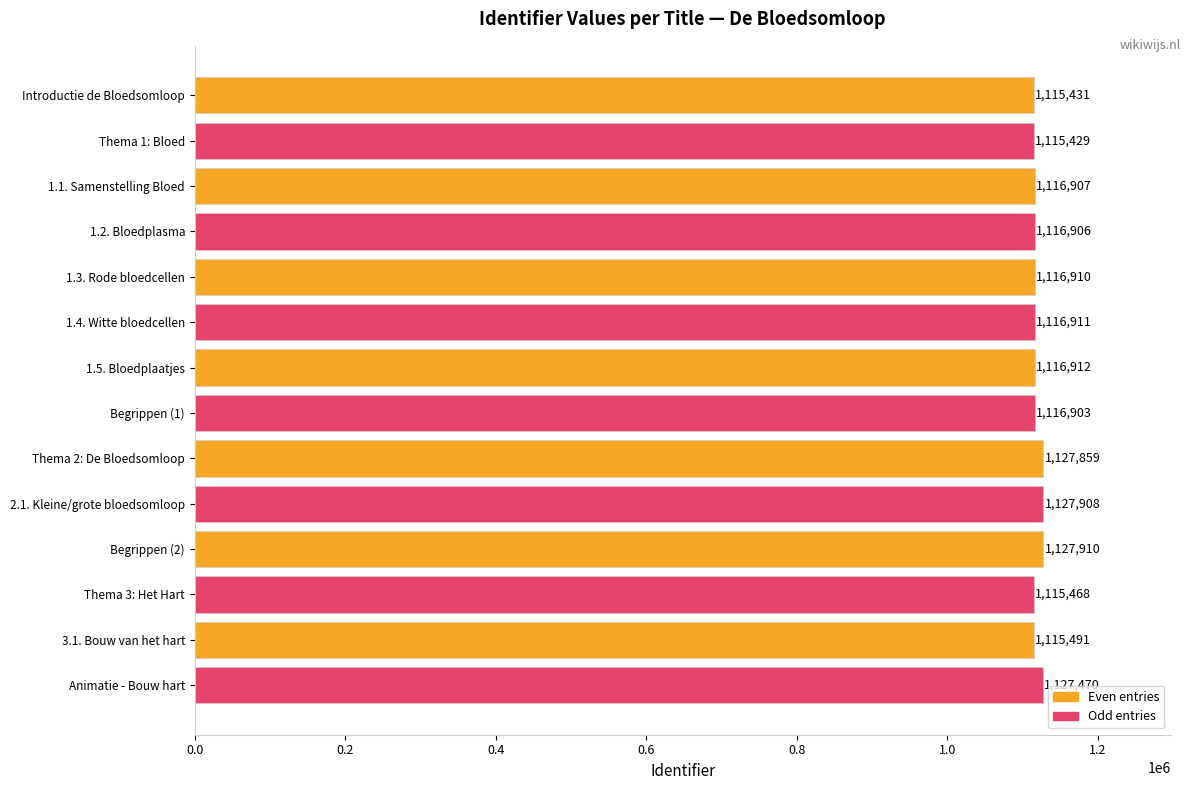

Where is the data nearest to the value 1121669?

1.5. Bloedplaatjes